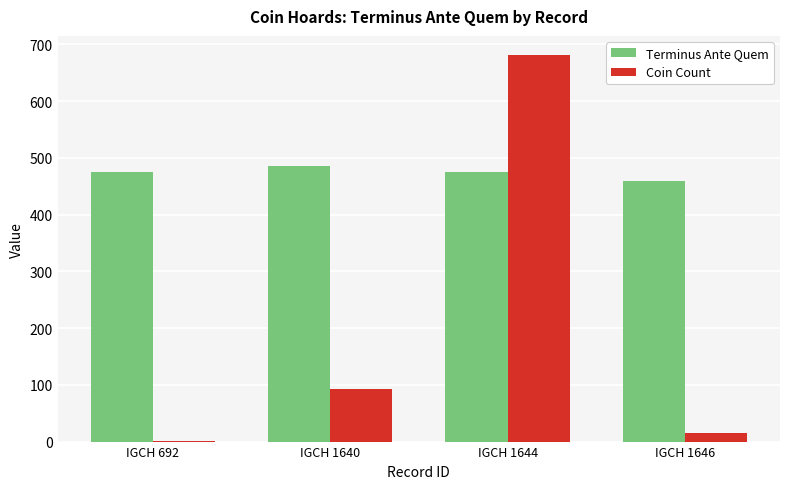

Between IGCH 692 and IGCH 1644, which series saw the biggest shift?

Coin Count